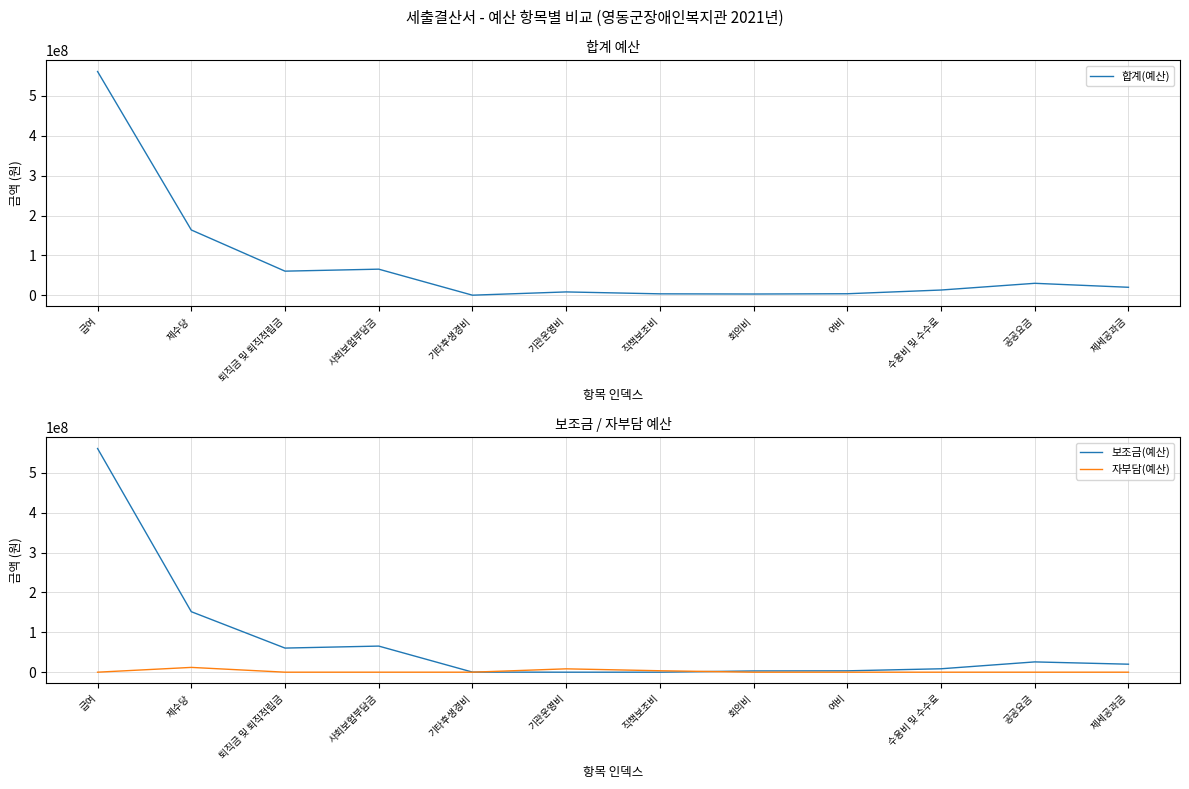

True or false: 보조금(예산) has more than 1 interior local peaks.

True